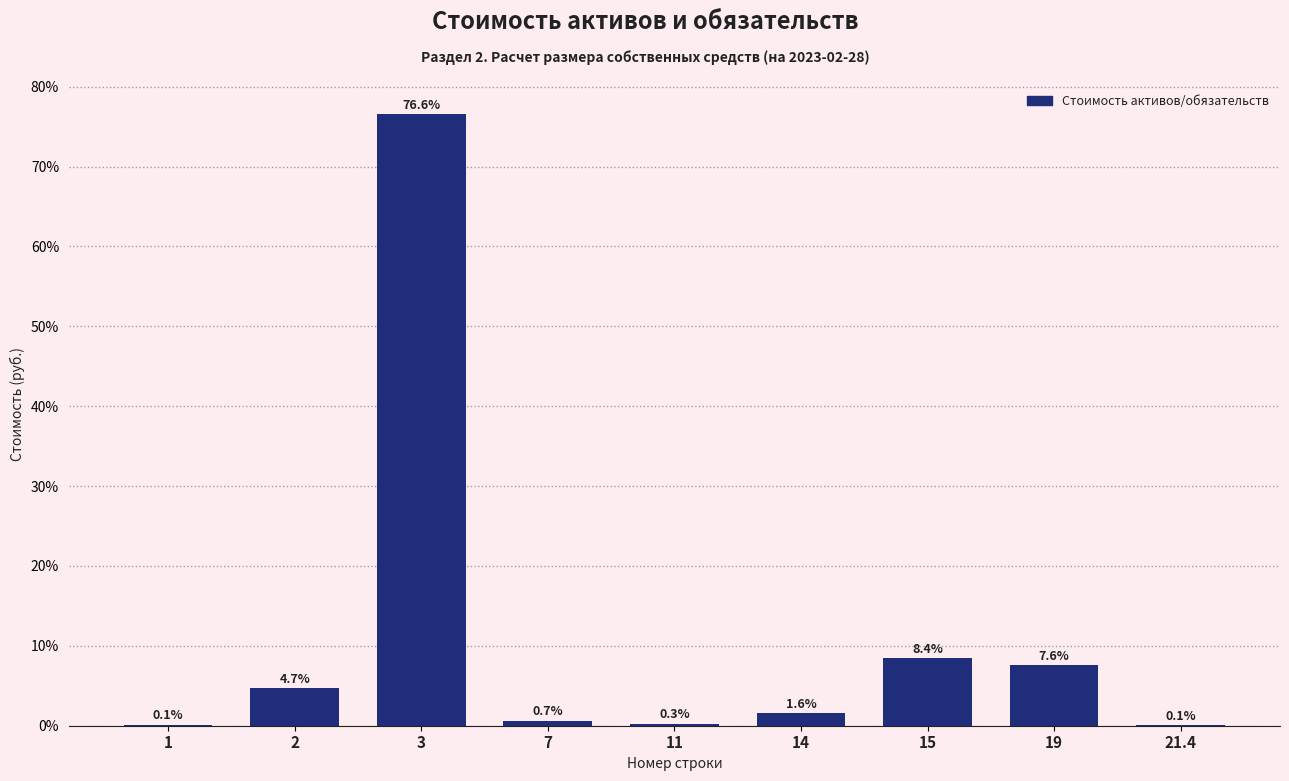

Reading left to right, transcribe all the data shown in this chart.

1=0.1	2=4.7	3=76.6	7=0.7	11=0.3	14=1.6	15=8.4	19=7.6	21.4=0.1